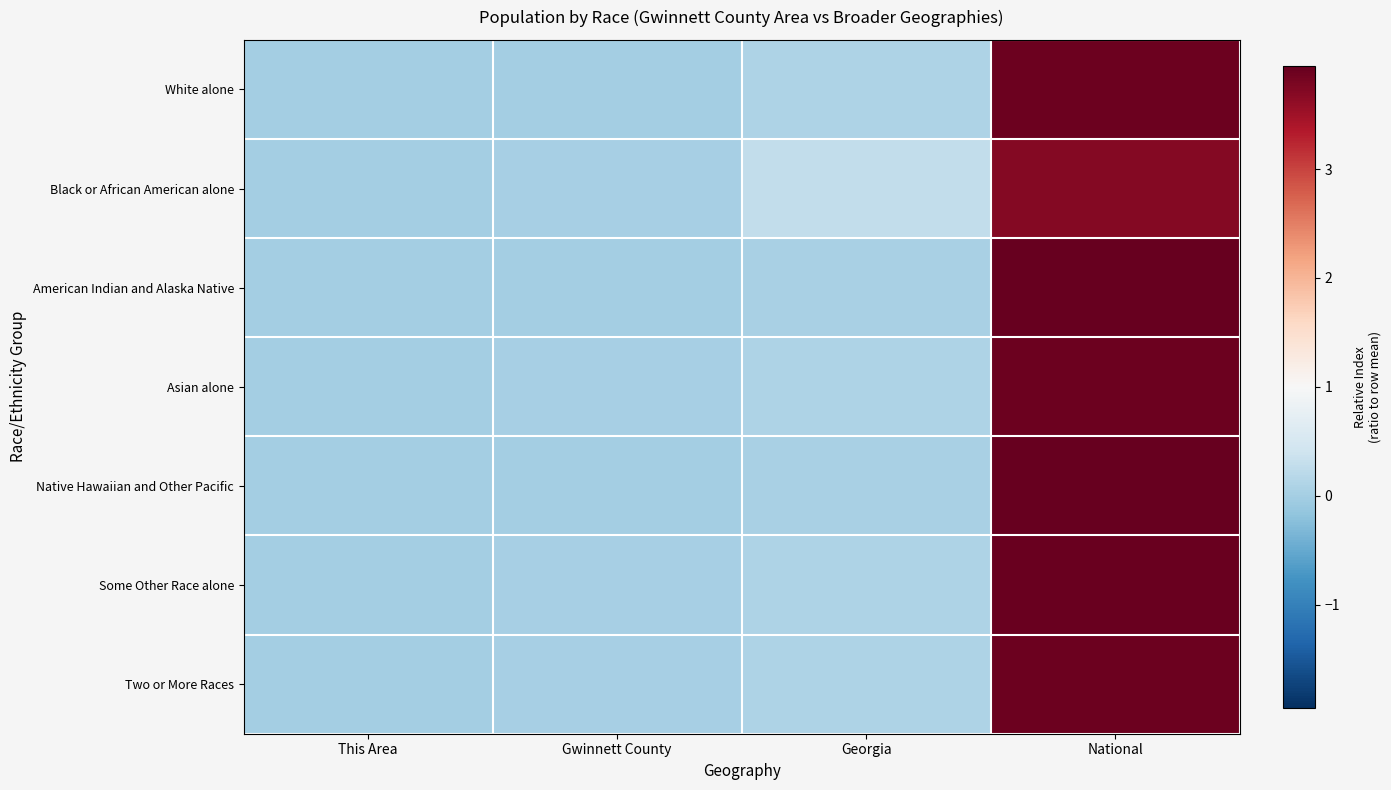

At which category is the sum across all series the highest?

National